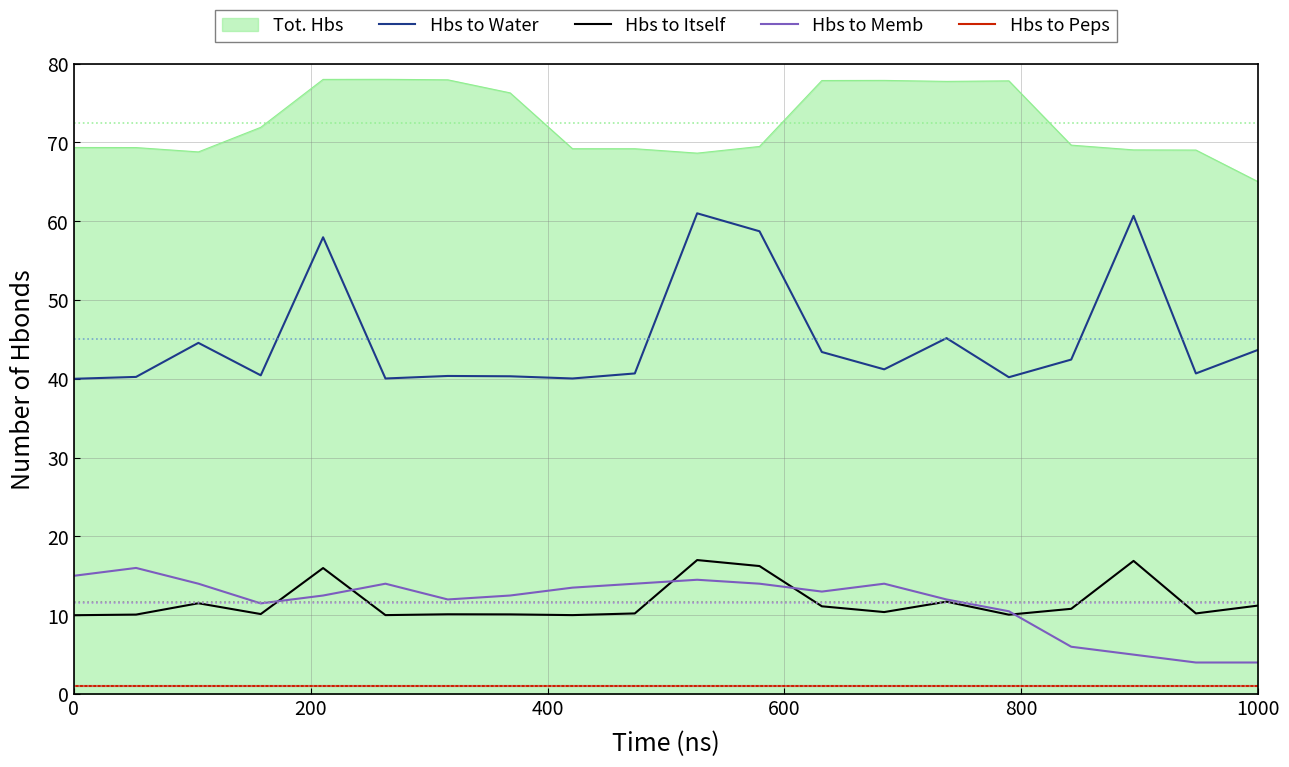

True or false: Hbs to Memb and Hbs to Water intersect in this chart.

False